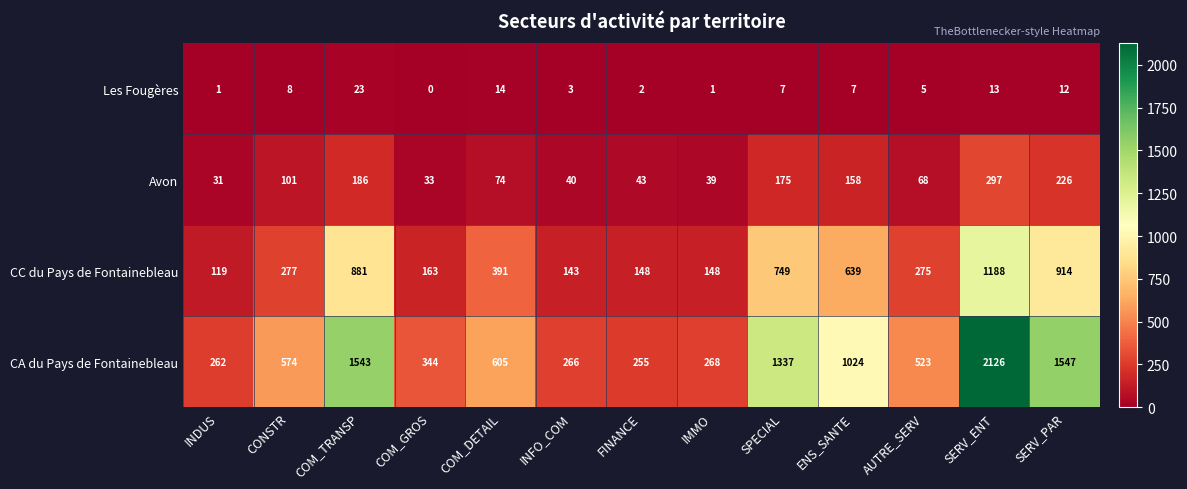

True or false: CA du Pays de Fontainebleau has a value of 262 at INDUS.

True